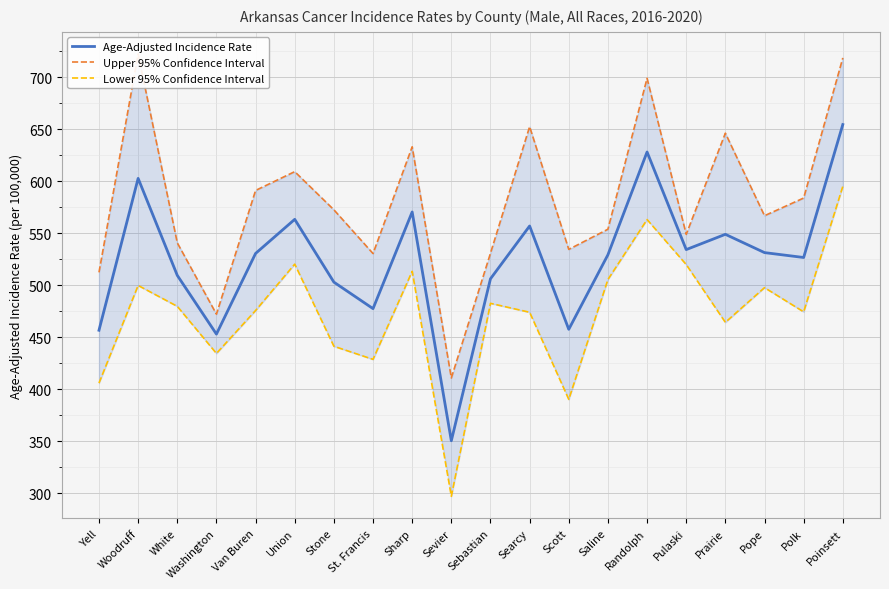

What is the value of the Lower 95% Confidence Interval point at the 5th from the left?

475.8